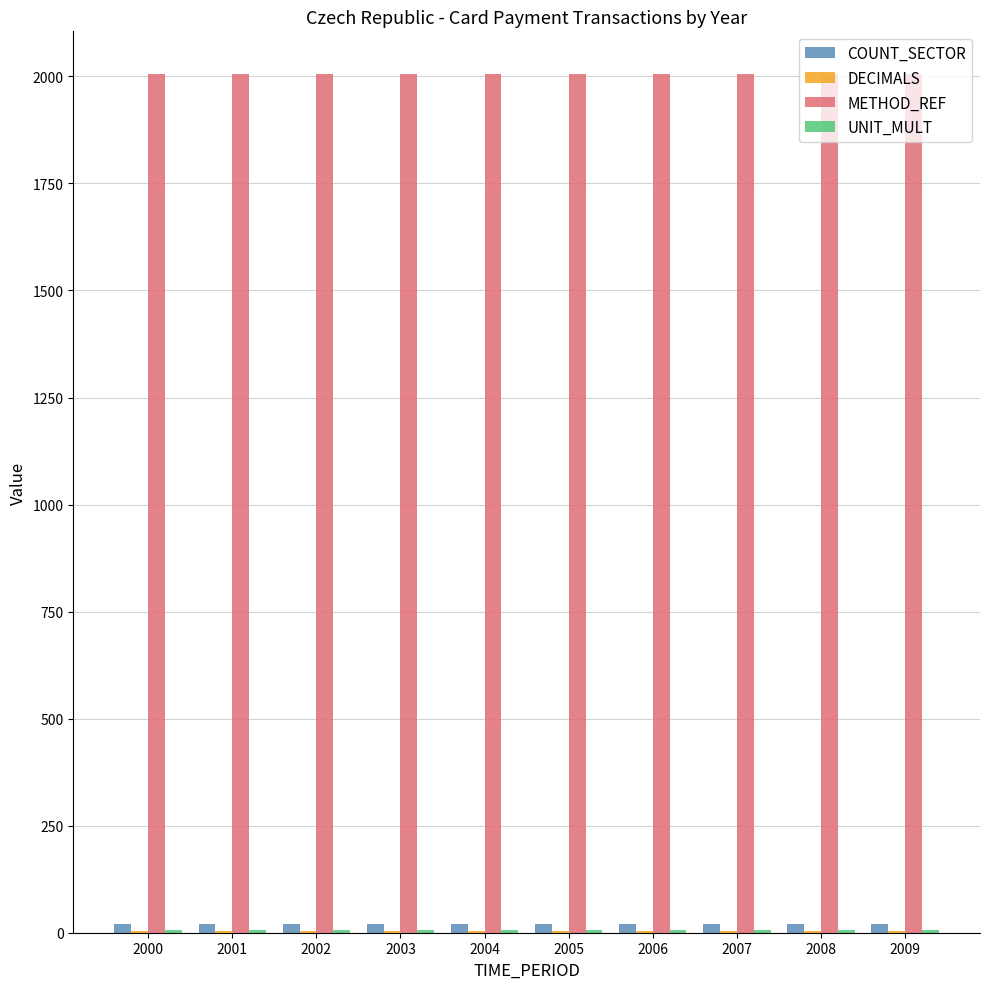

Which series has the largest total across all categories?

METHOD_REF